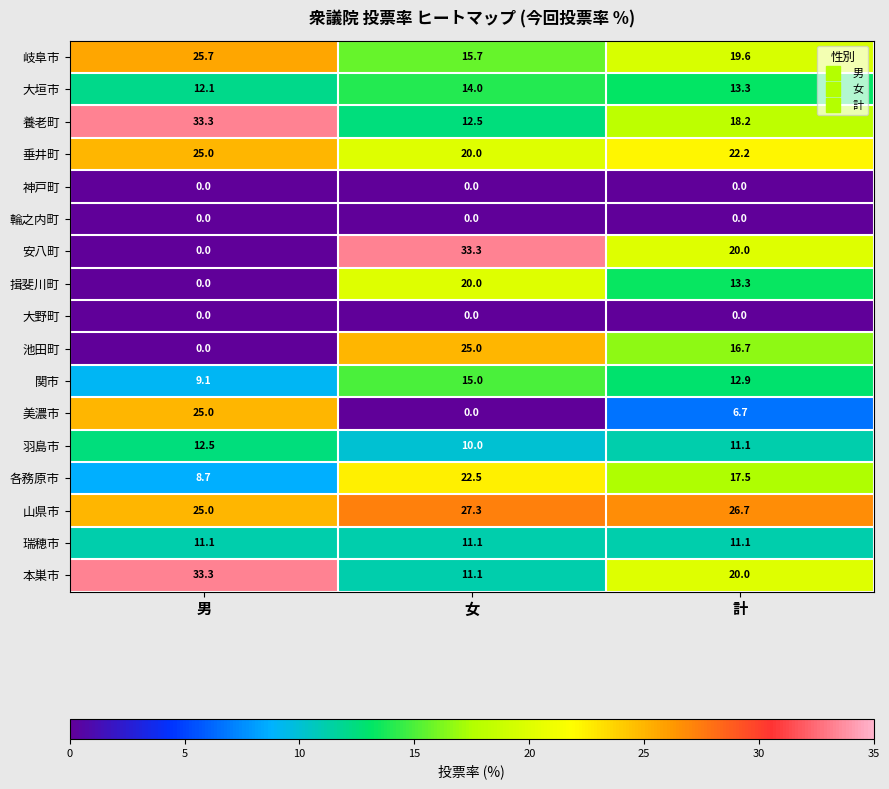

Which series has the largest total across all categories?

山県市